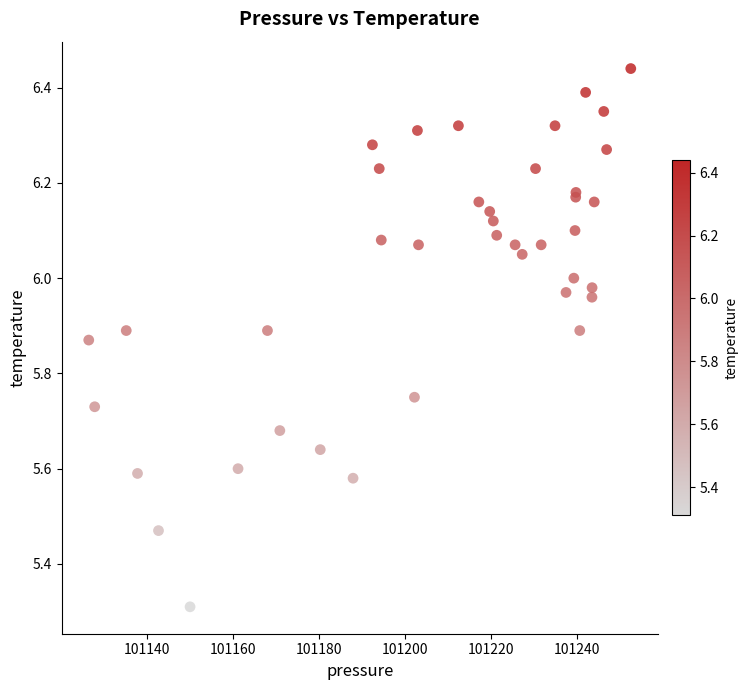

What Y value in the scatter plot is closest to 5?

5.3